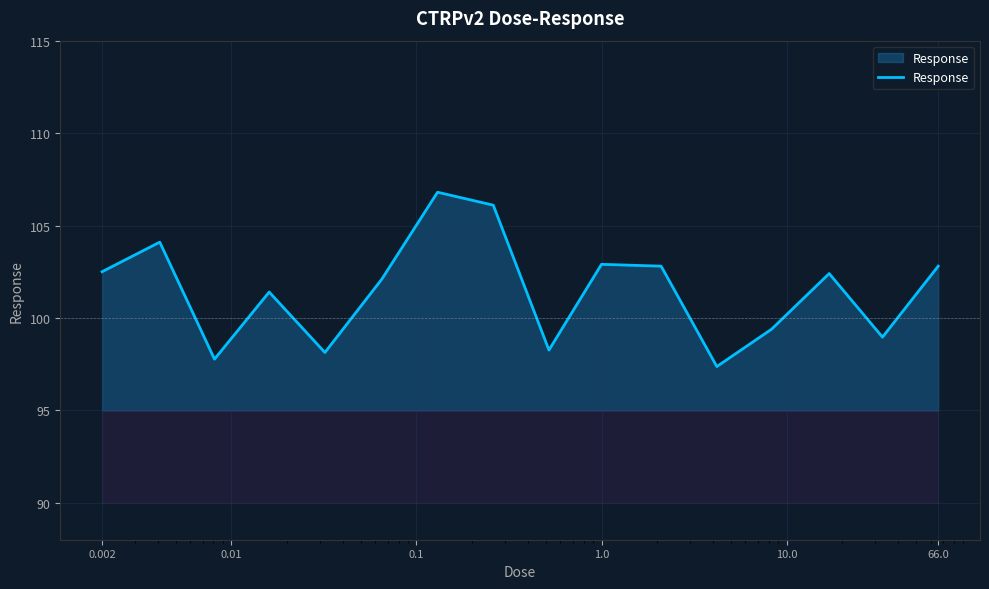

What is the greatest value displayed?

106.8